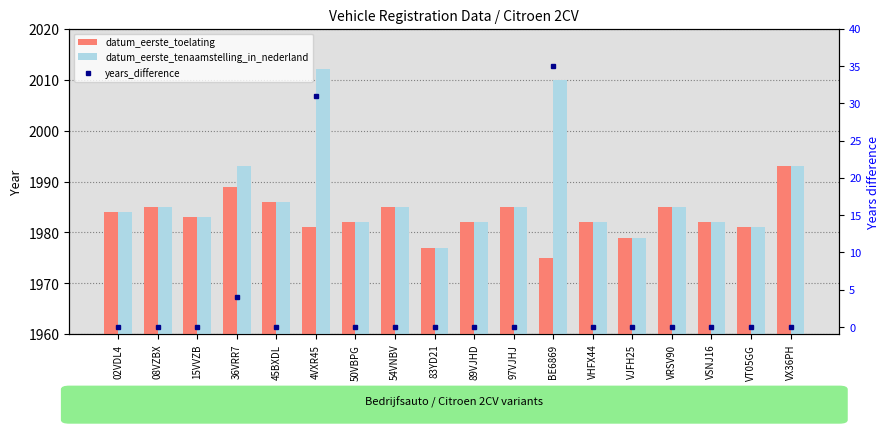

What is the average value of the datum_eerste_toelating series?

1983